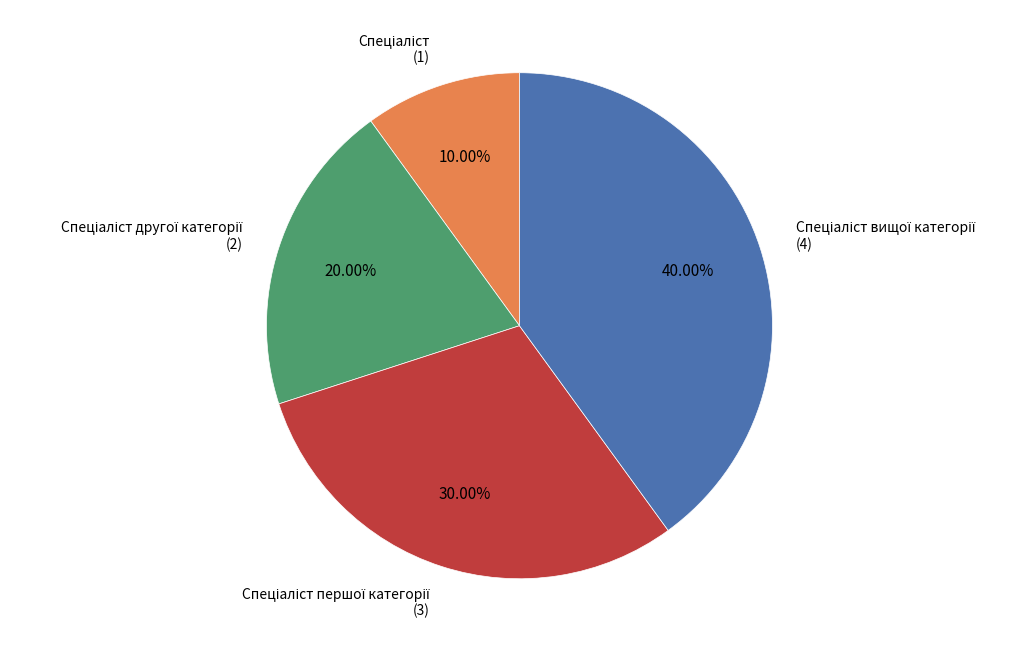

Is there any slice that represents more than half of the pie?

No